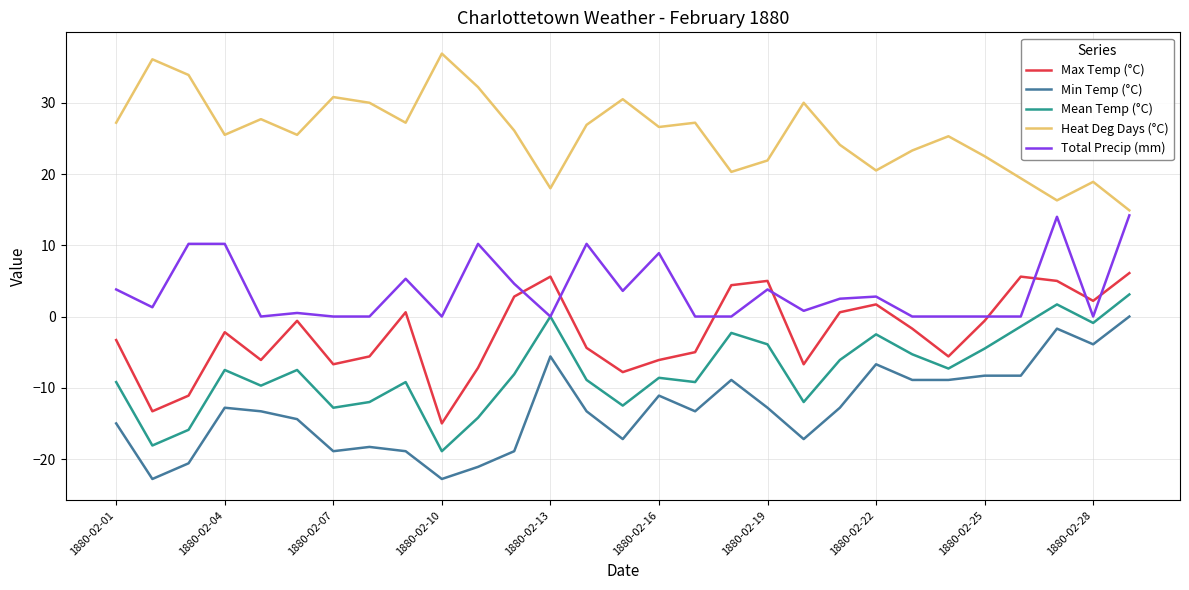

What is the maximum value shown in the chart?

36.9